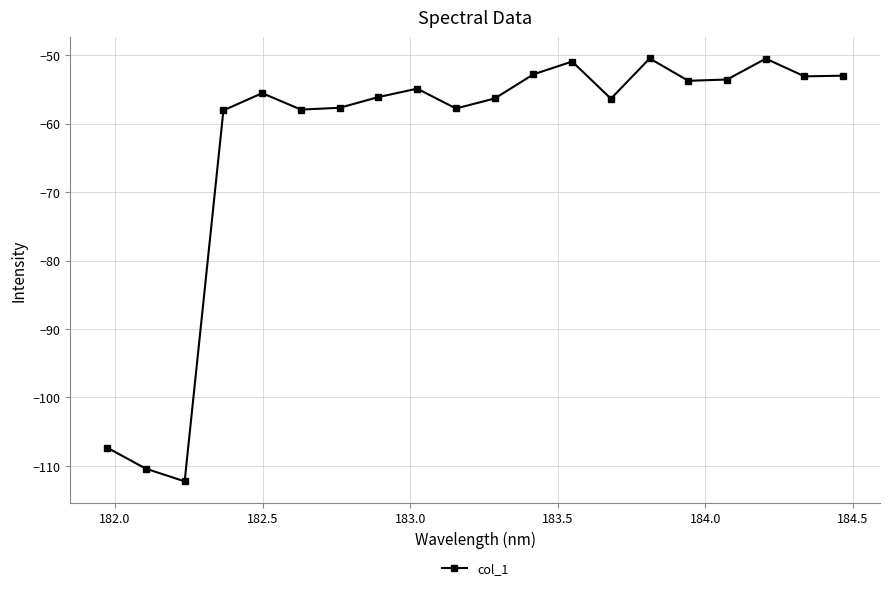

Count the number of categories in the chart.

20